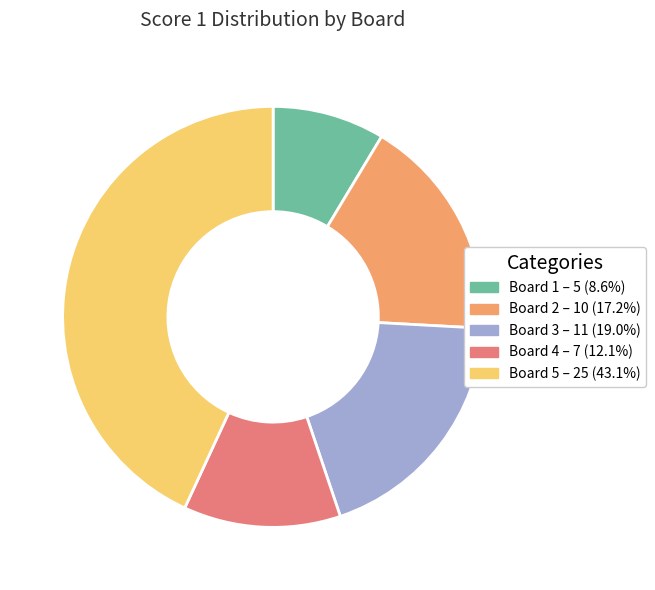

Do Board 2 and Board 4 together represent more than half of the pie?

No